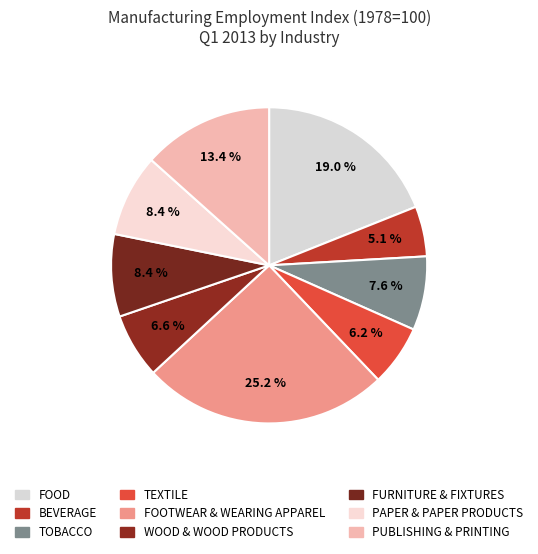

Rank the categories by value from highest to lowest.

FOOTWEAR & WEARING APPAREL, FOOD, PUBLISHING & PRINTING, FURNITURE & FIXTURES, PAPER & PAPER PRODUCTS, TOBACCO, WOOD & WOOD PRODUCTS, TEXTILE, BEVERAGE